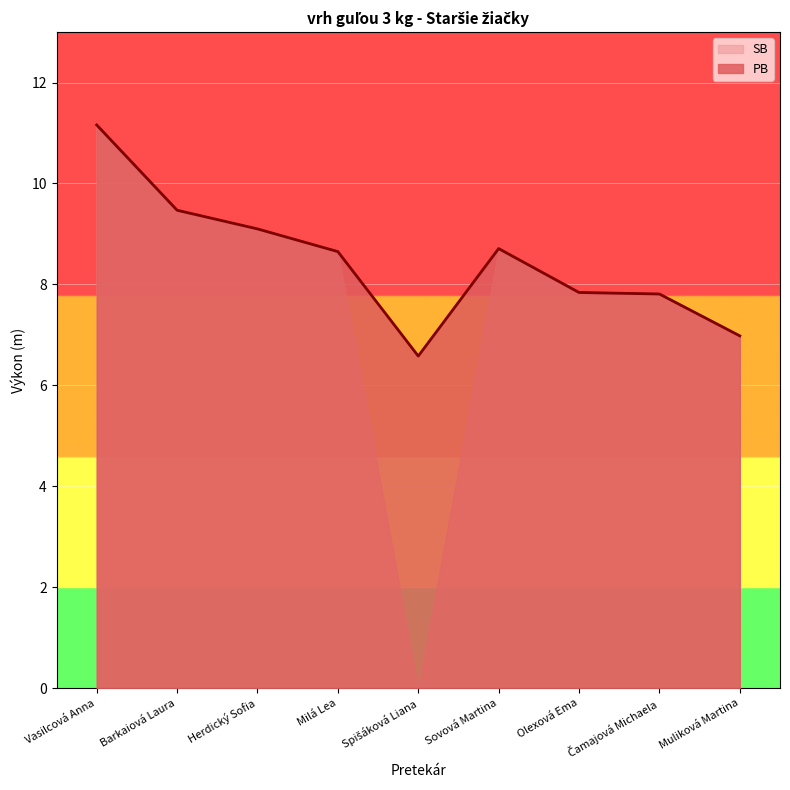

How many categories are shown in the chart?

9